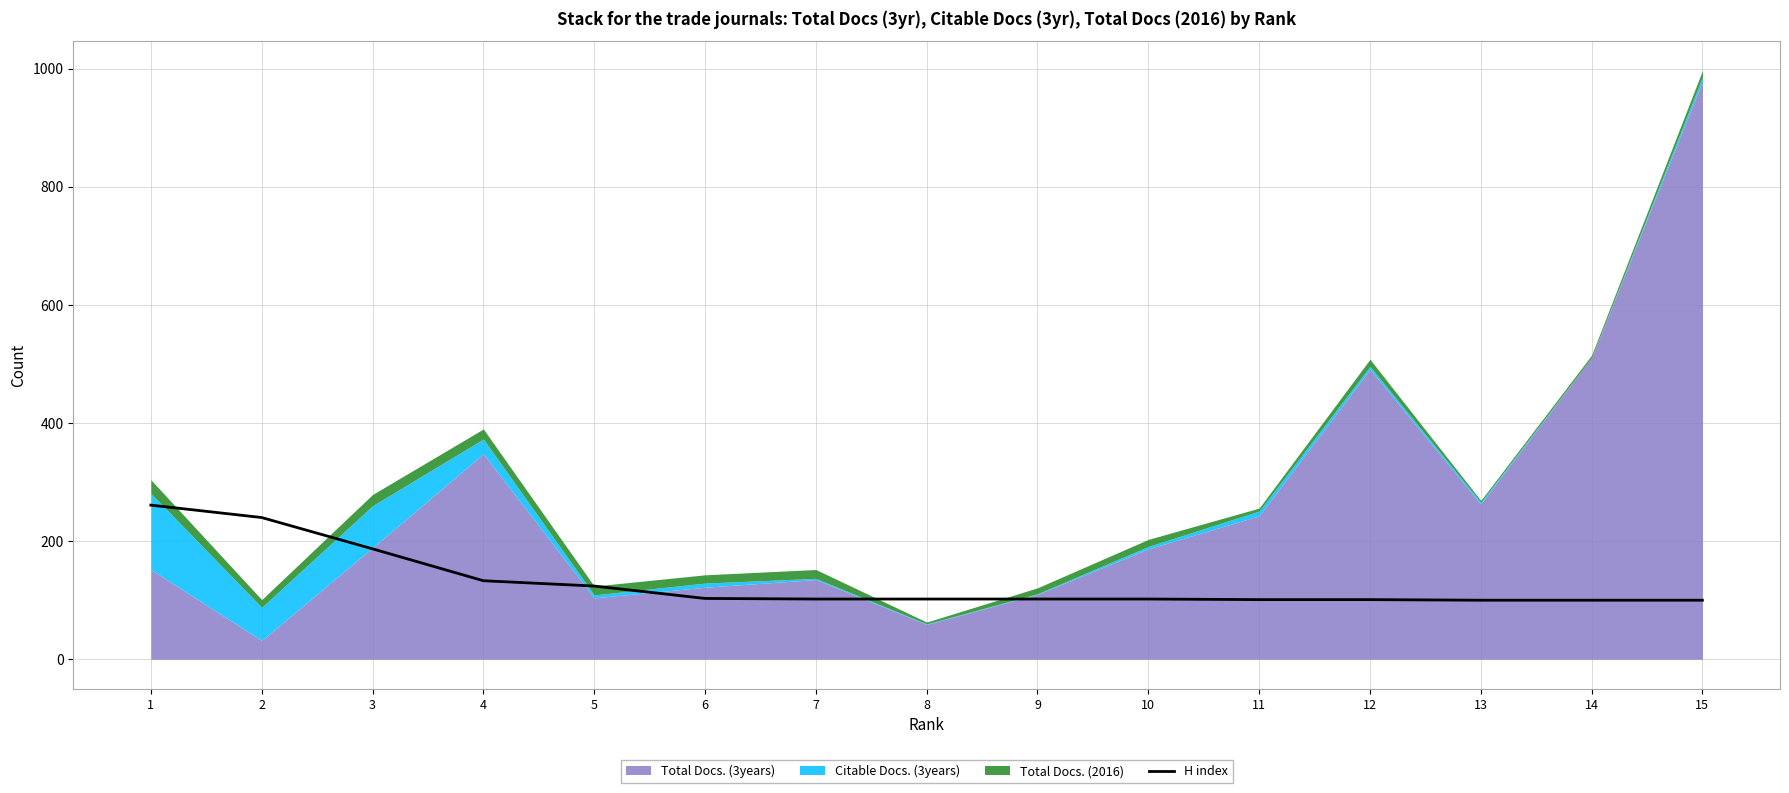

The value of H index at 1 is 261. True or false?

True